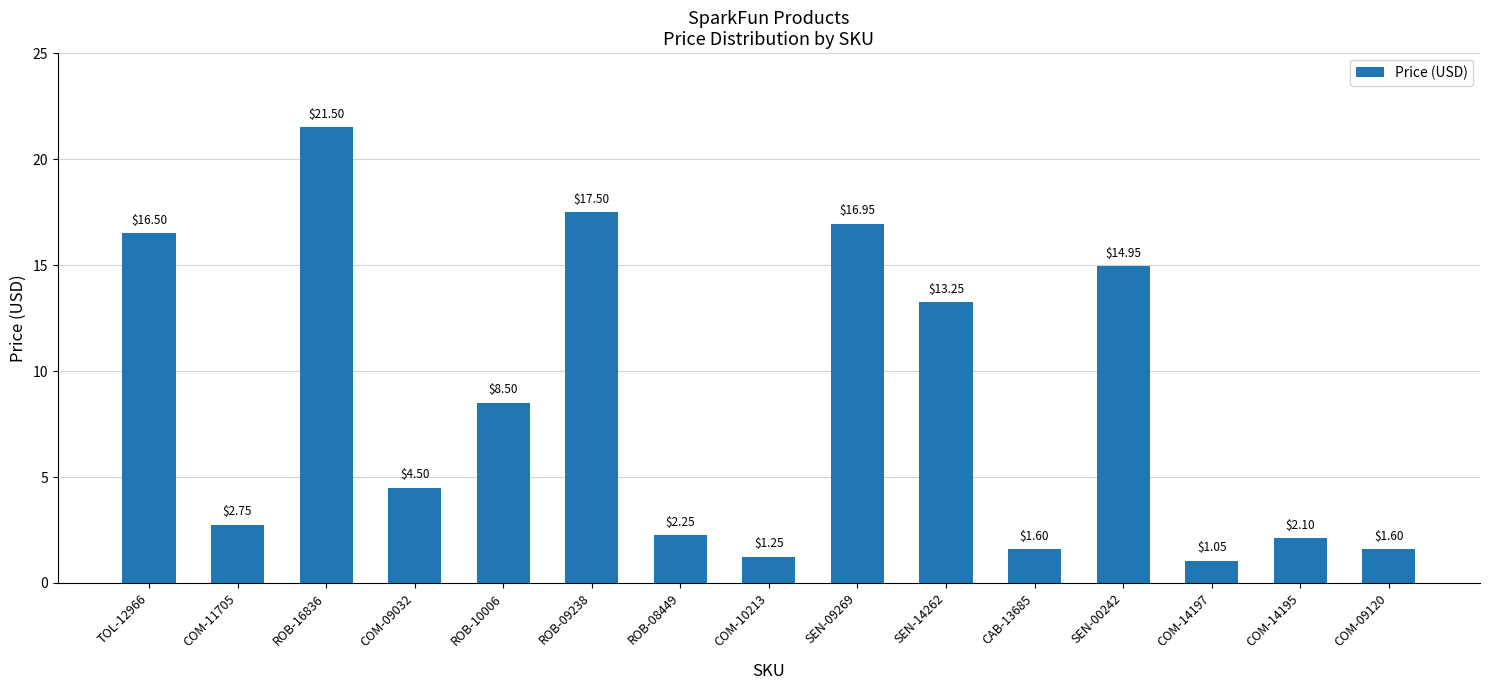

What is the change in value from ROB-09238 to CAB-13685?

-15.9